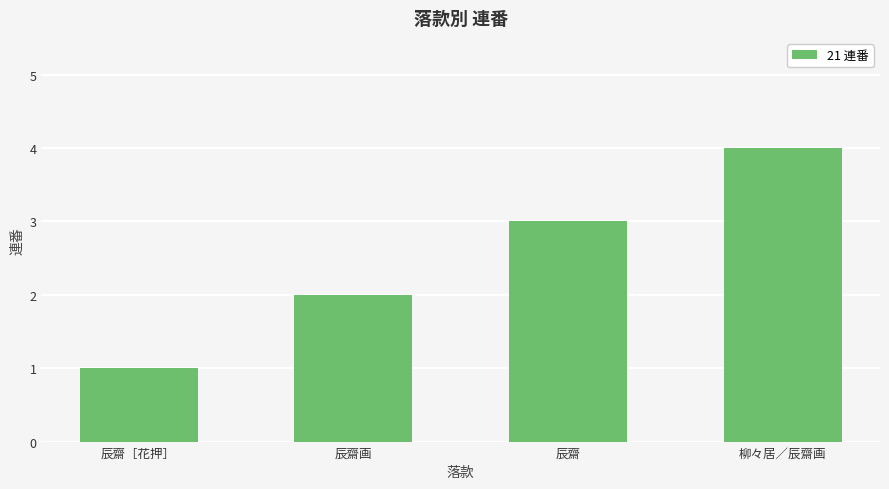

Which label corresponds to the largest value in the chart?

柳々居／辰齋画